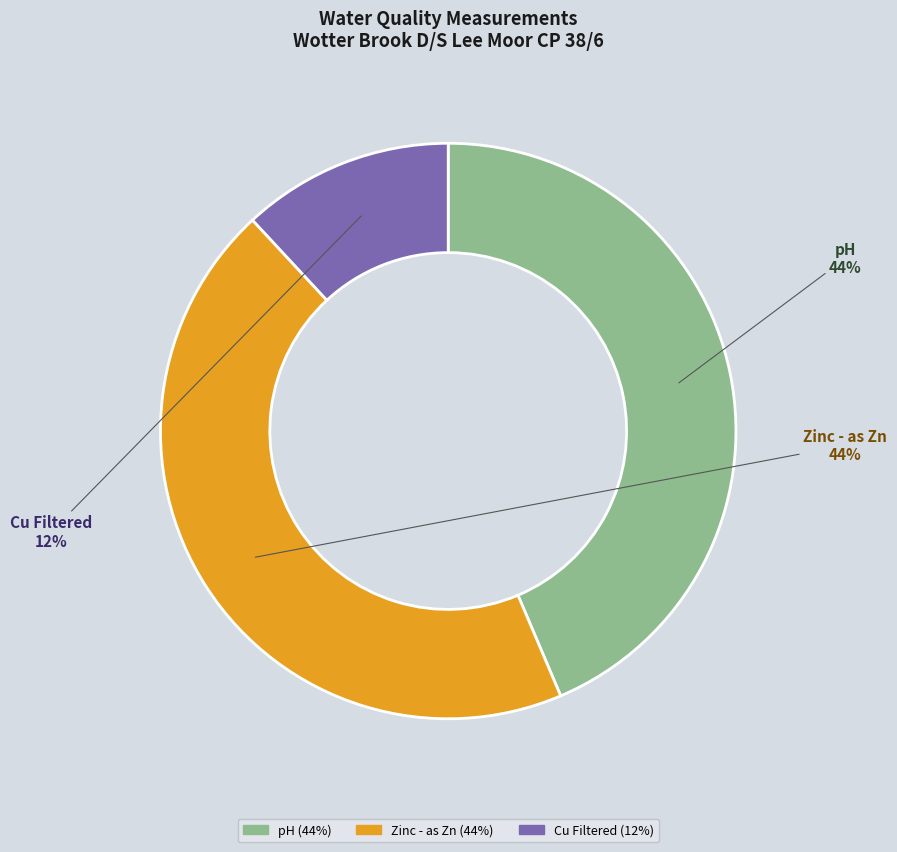

What is the ratio of the value at Cu Filtered to the value at Zinc - as Zn?

0.3